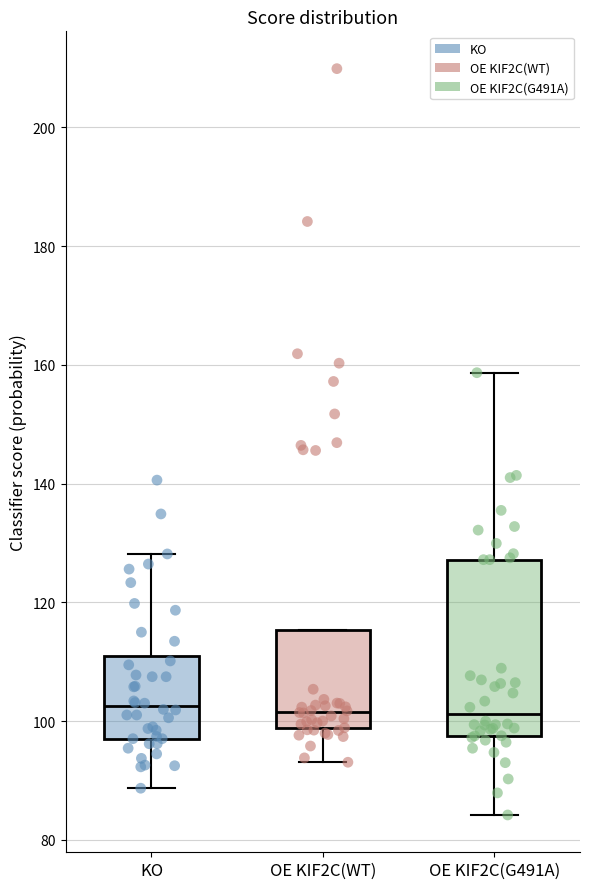

Which box is the tallest, from its lower edge to its upper edge?

OE KIF2C(G491A)